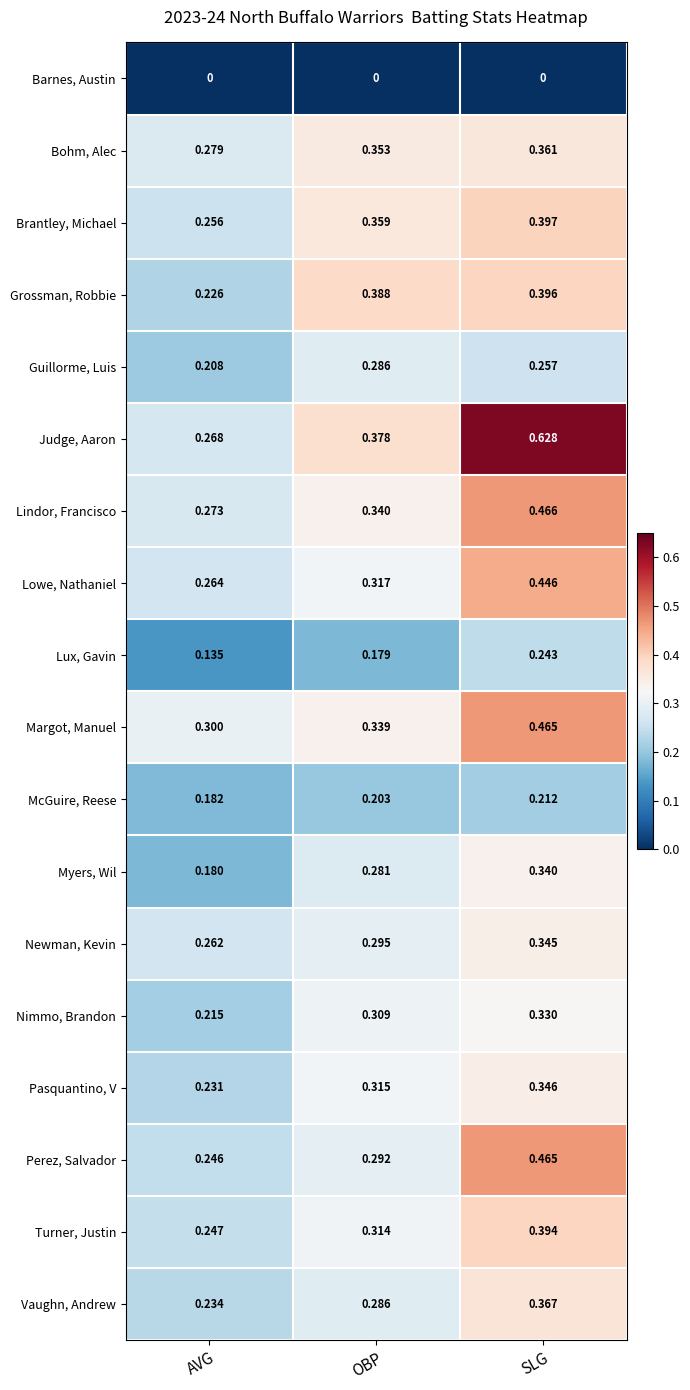

Which series has the largest total across all categories?

Judge, Aaron